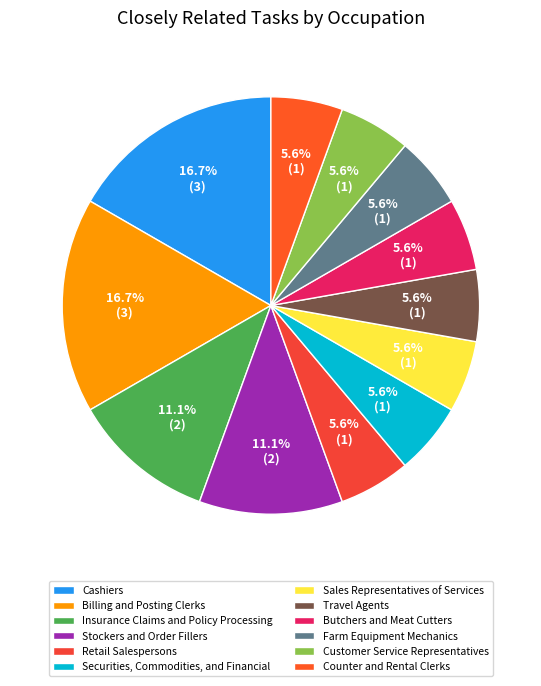

What percentage is the Farm Equipment Mechanics slice, to the nearest percent?

6%